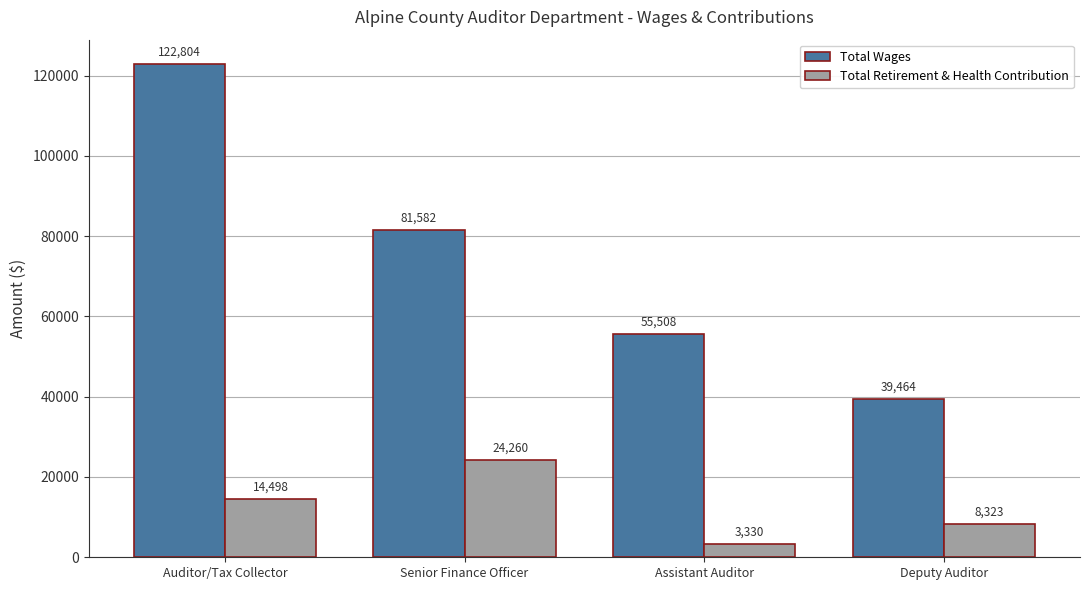

What is the label of the 4th bar from the left?

Deputy Auditor